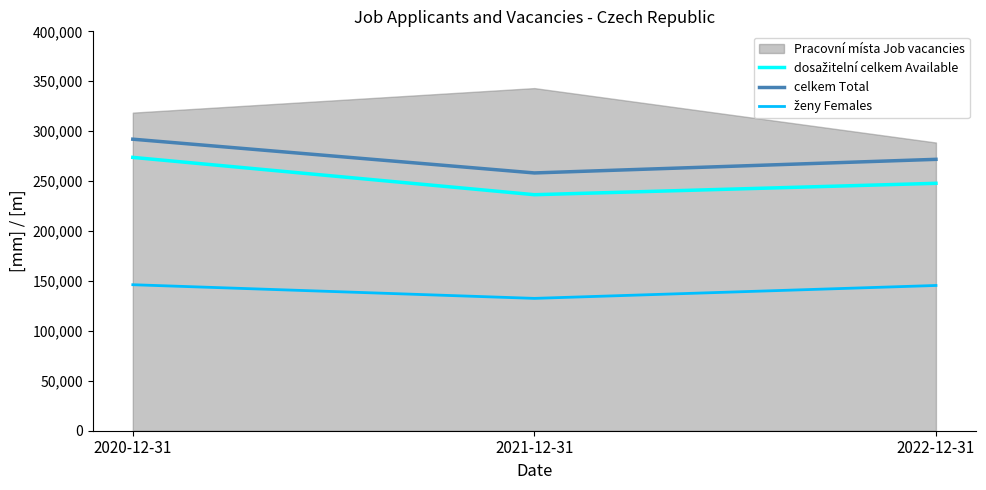

The value of celkem Total at 2021-12-31 is 401326. True or false?

False